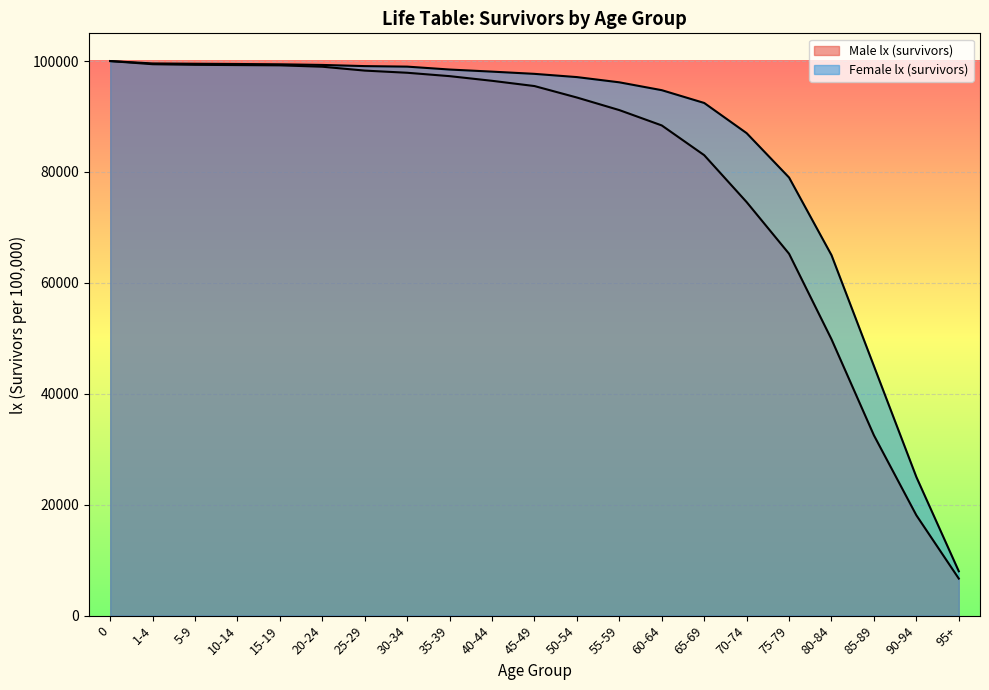

How many categories are shown in the chart?

21